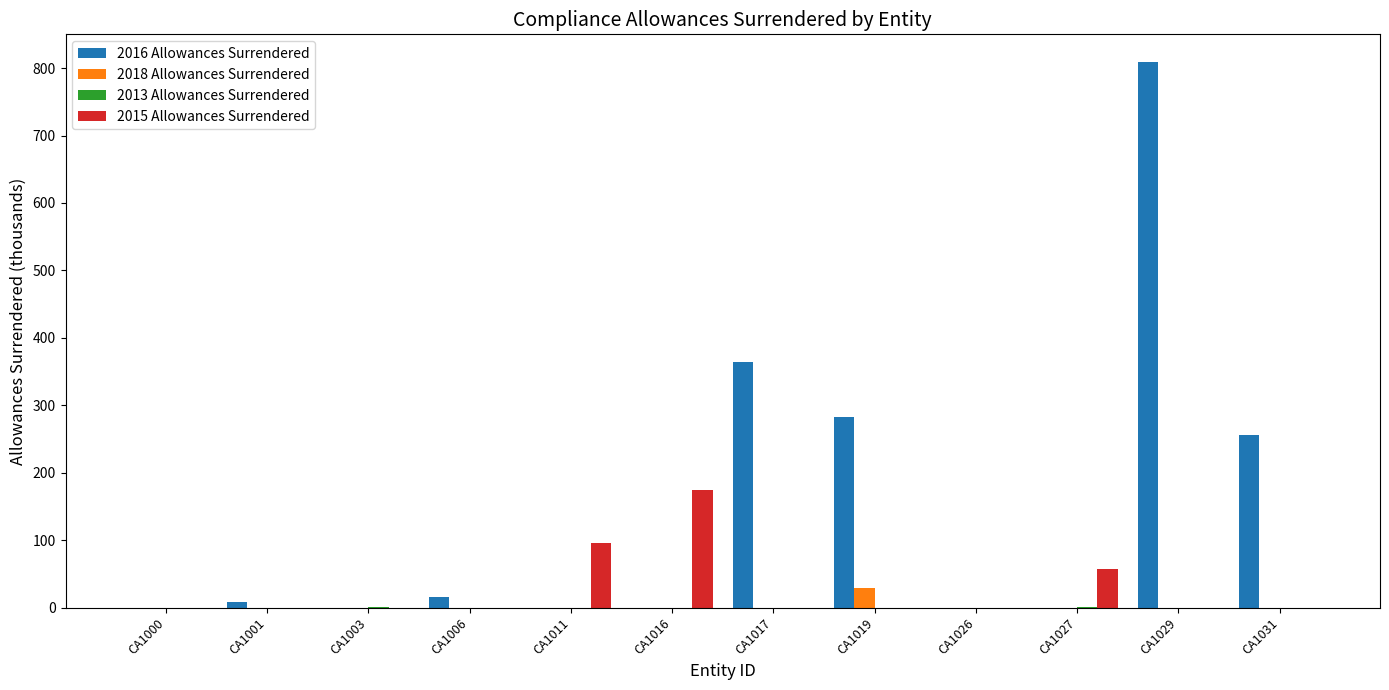

Are the bars grouped side by side (vs. stacked)?

Yes